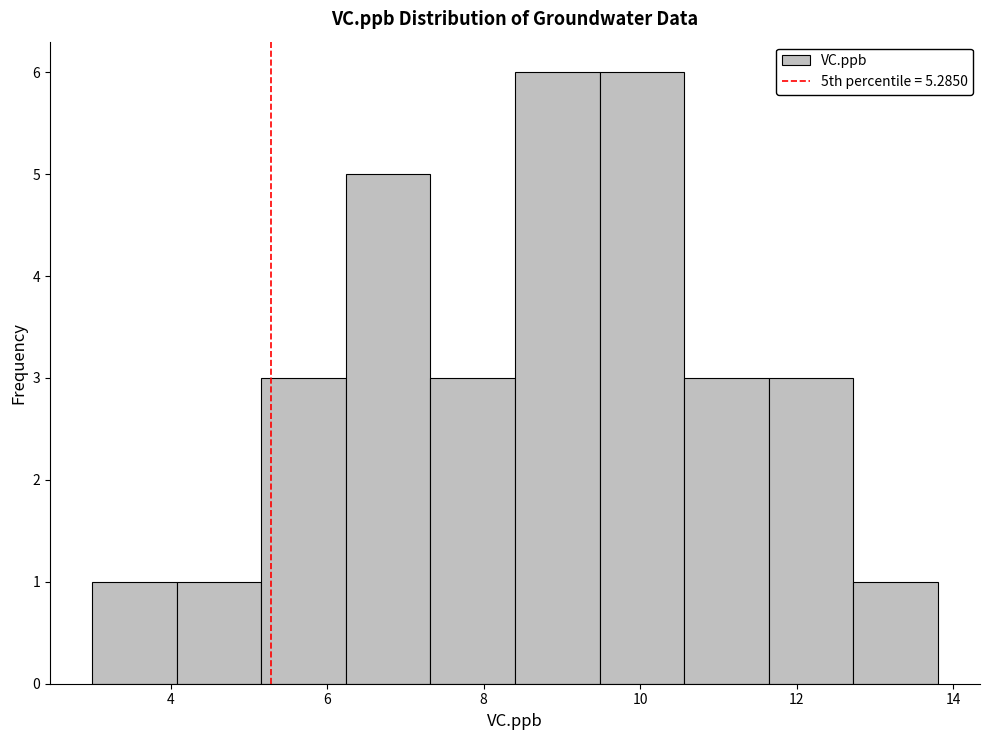

Reading left to right, list every bar in this chart as the range it spans on the x-axis followed by its height. Neither the bar edges nor the heights are printed on the chart, so give them approximately, as read against the axes.

3.00 to 4.08: 1
4.08 to 5.16: 1
5.16 to 6.24: 3
6.24 to 7.32: 5
7.32 to 8.40: 3
8.40 to 9.48: 6
9.48 to 10.56: 6
10.56 to 11.64: 3
11.64 to 12.72: 3
12.72 to 13.80: 1